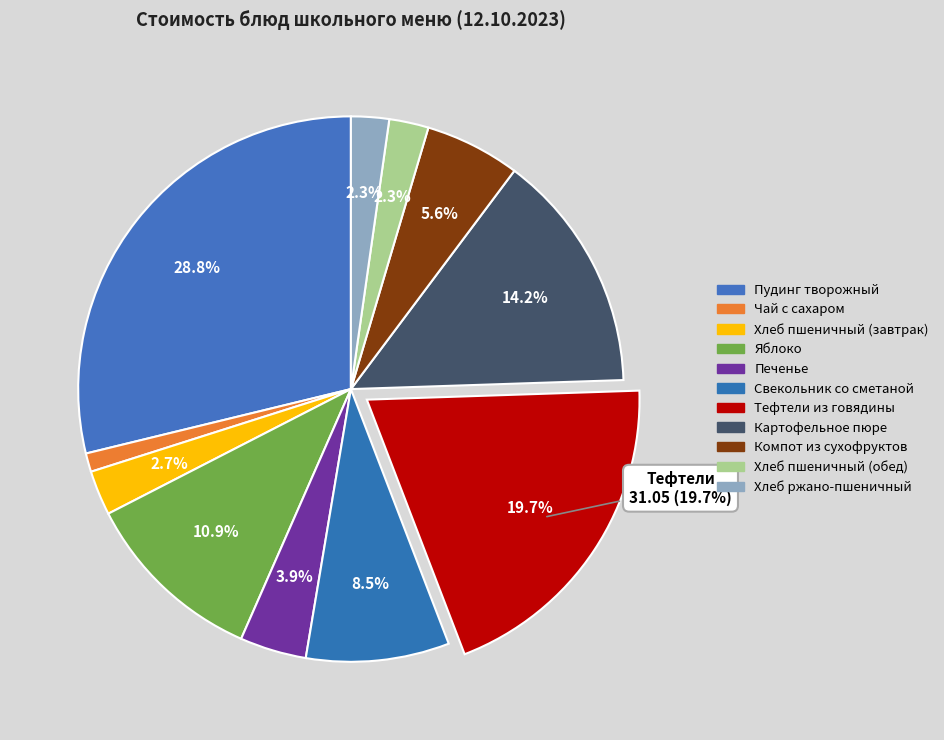

Is Тефтели из говядины the majority of the pie?

No